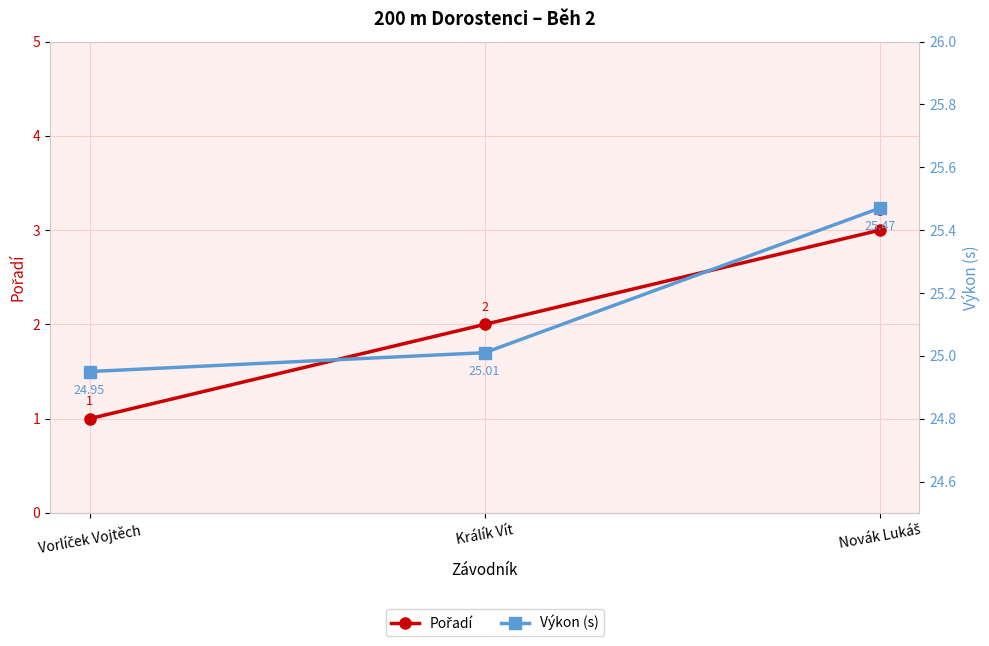

Is it true that Pořadí equals 0.7 at Novák Lukáš?

False